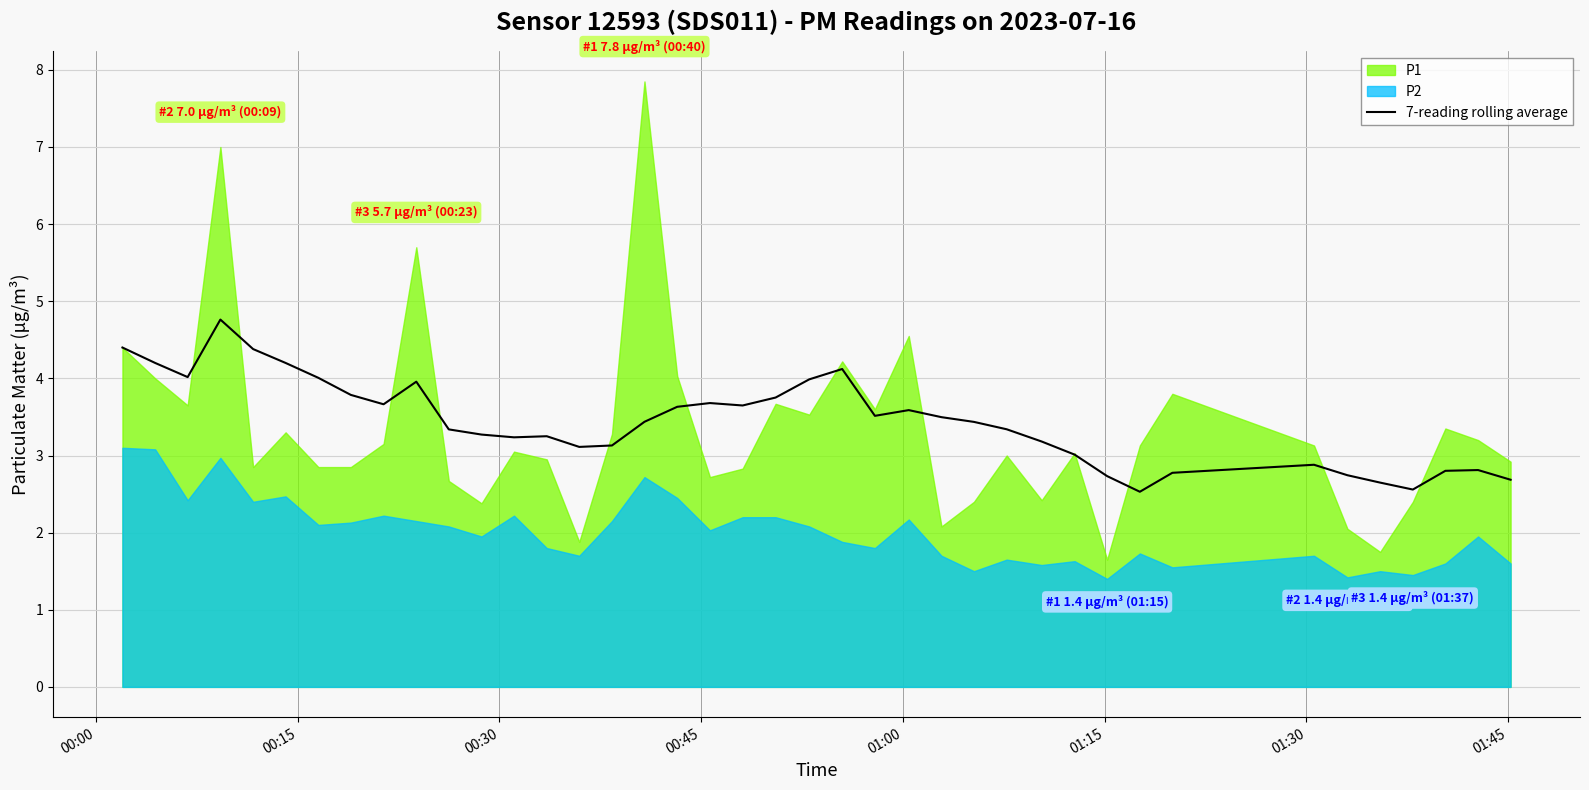

What is the average value?

3.4